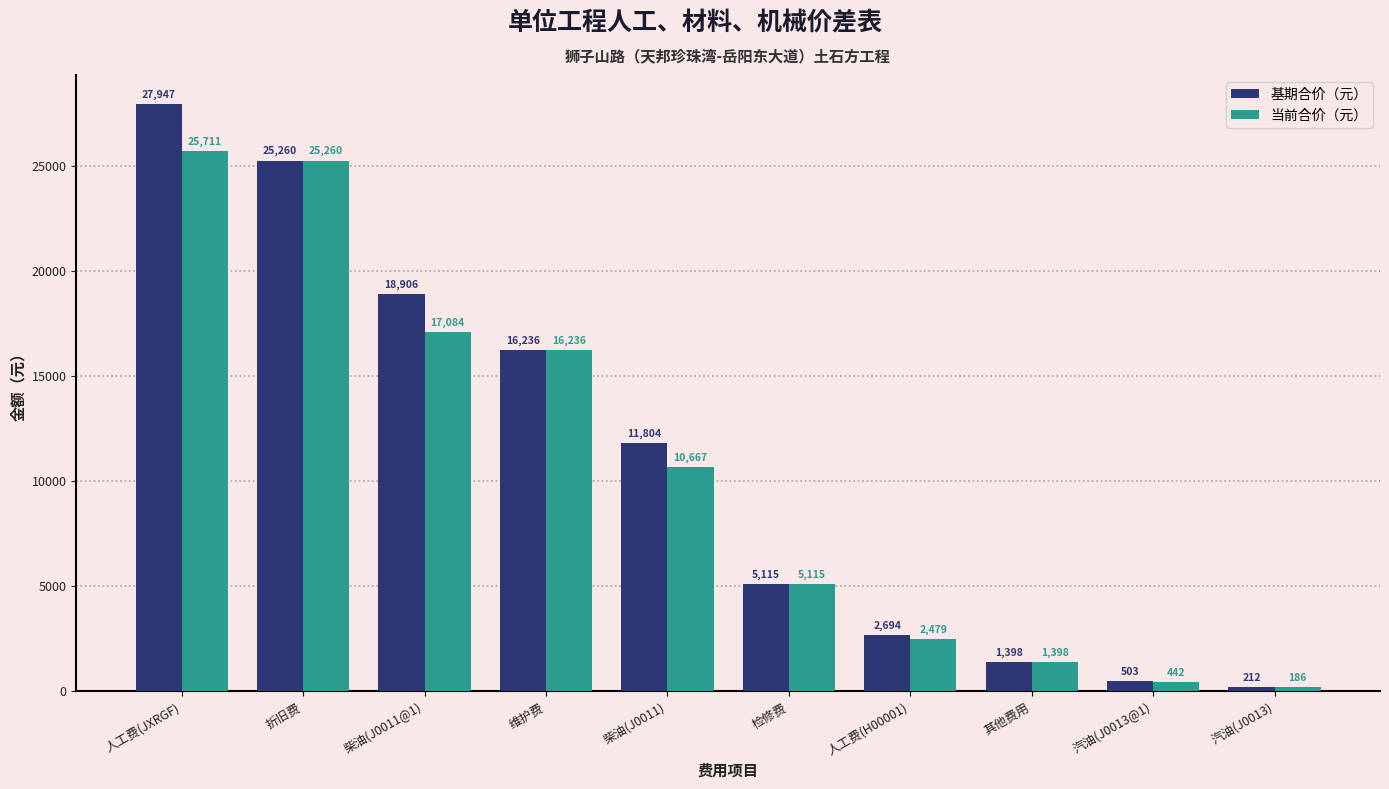

What position from the left is 汽油(J0013)?

10